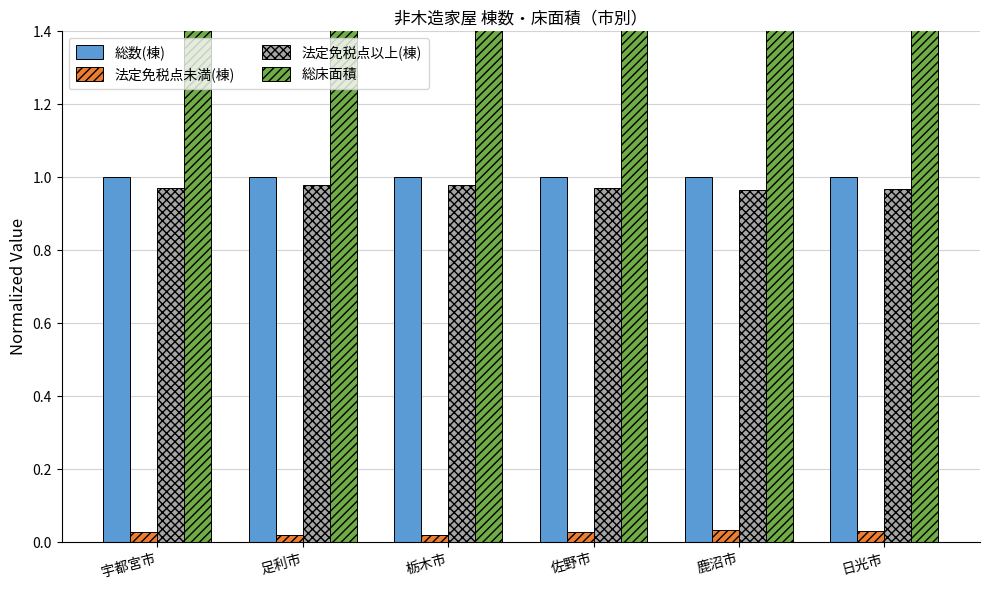

How many groups of bars are there?

6